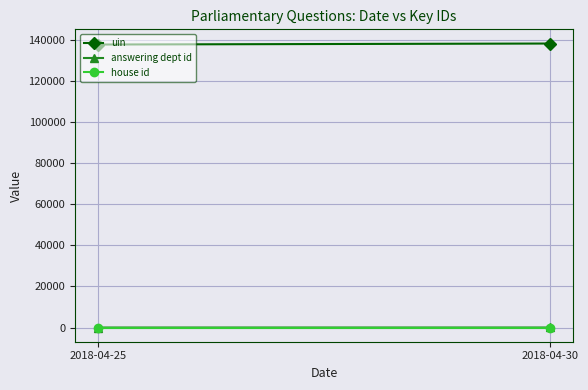

What is the value of the house id point at the 1st from the left?

1